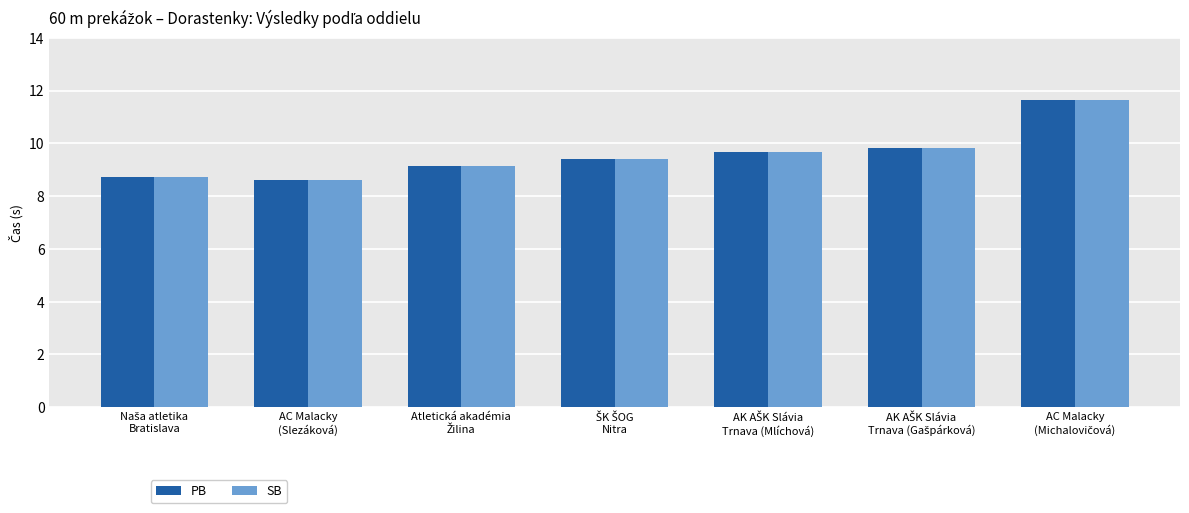

What is the difference between the maximum and minimum values in the PB series?

3.0